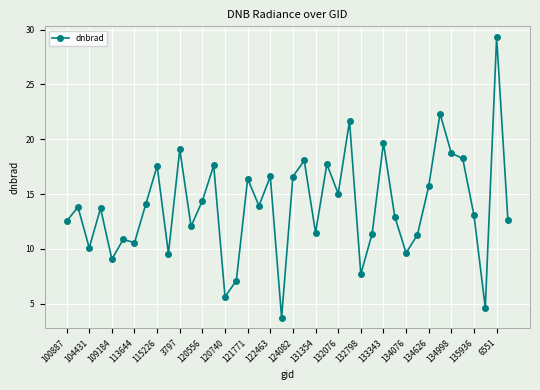

What is the value of the 37th point from the left?

13.1